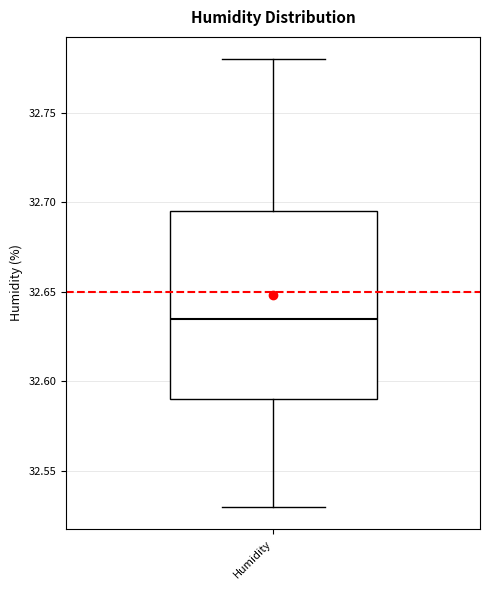

Where is the lower edge of the box for Humidity on the y-axis? The values are not printed on the chart, so give them approximately, as read against the axis.

32.590